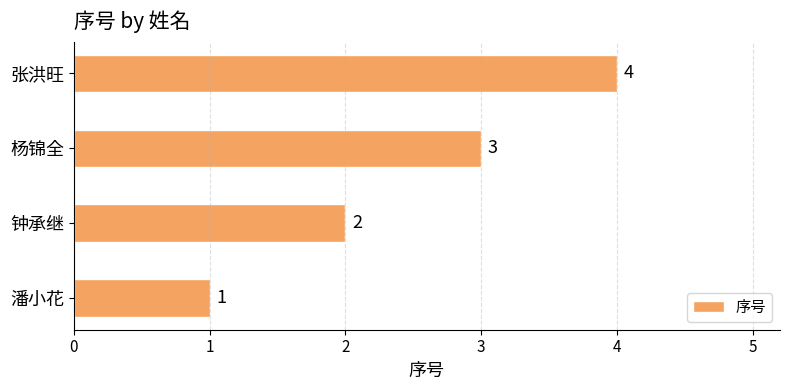

At which category does the chart reach its peak across all series?

张洪旺